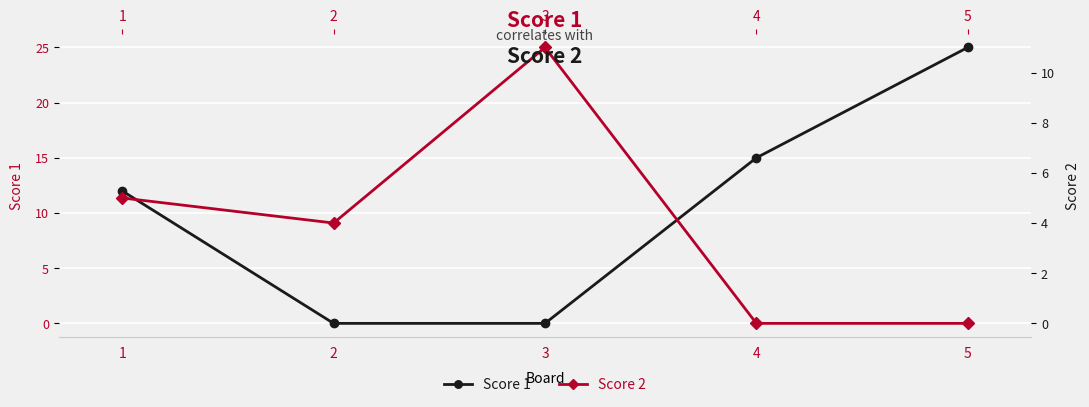

At which label is Score 2 closest to 5?

1